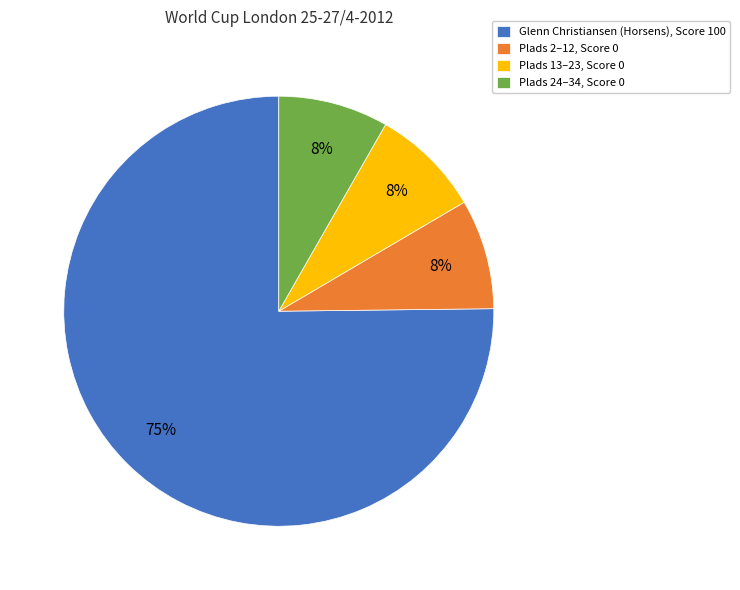

True or false: Plads 13–23, Score 0 accounts for 8% of the total.

True